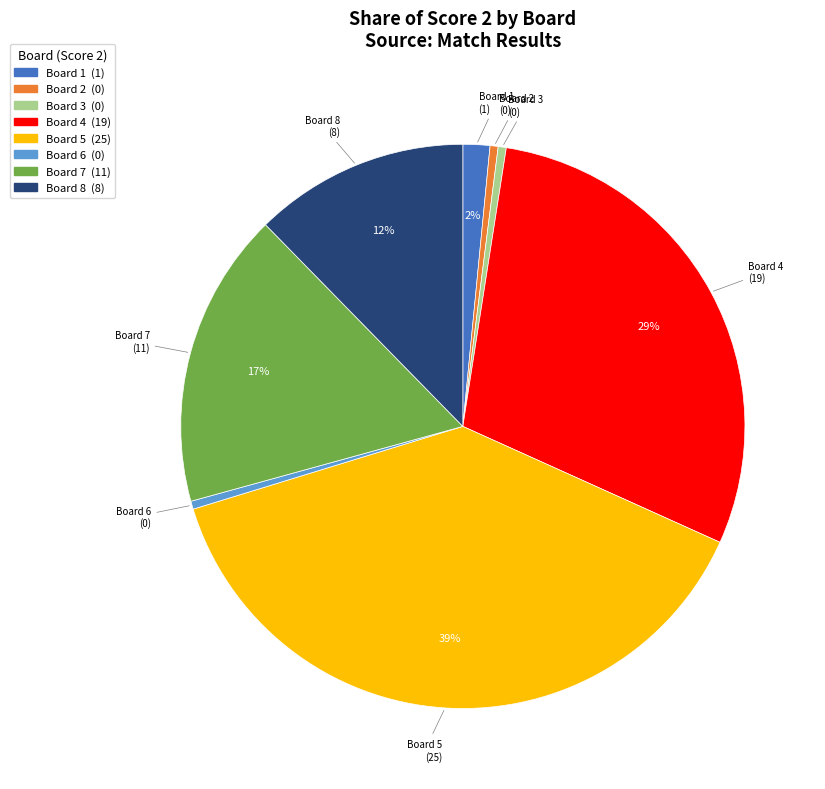

How many segments does this pie chart have?

8